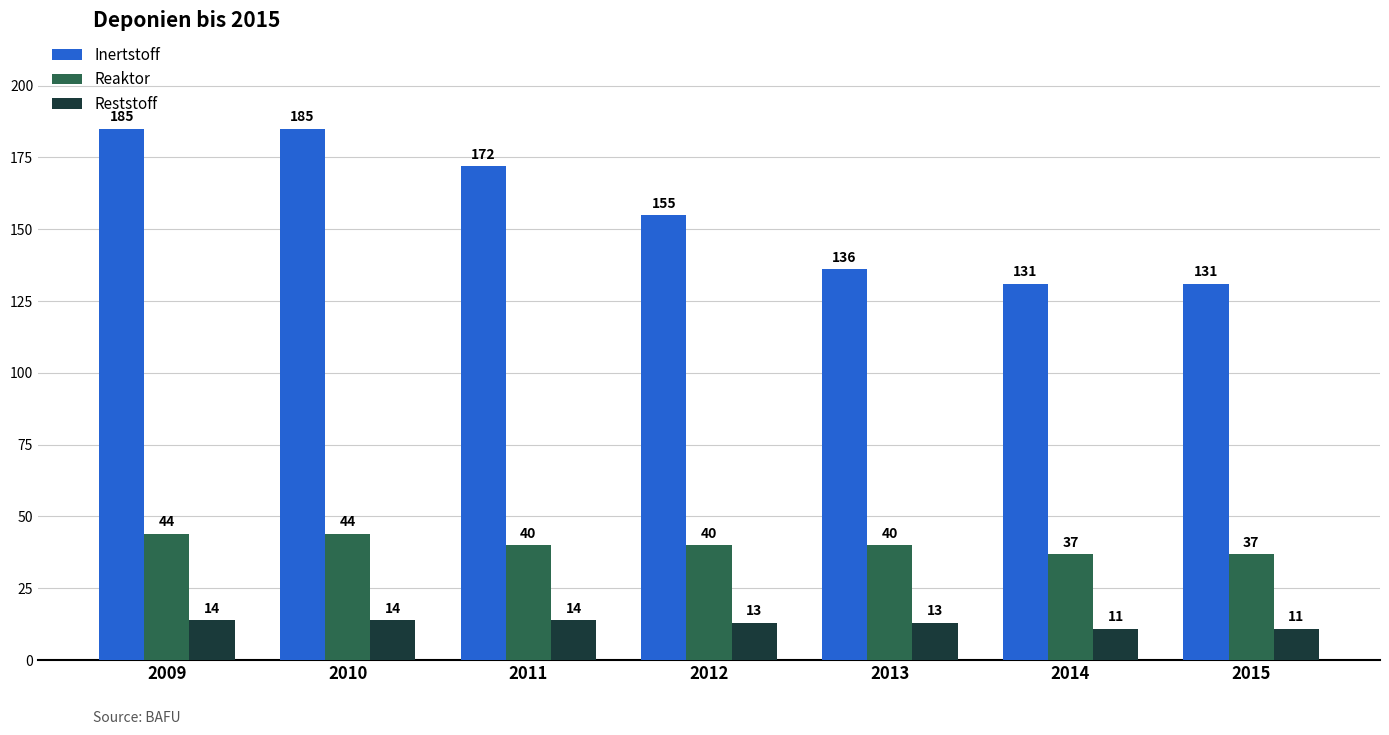

The value of Reaktor at 2009 is 58. True or false?

False